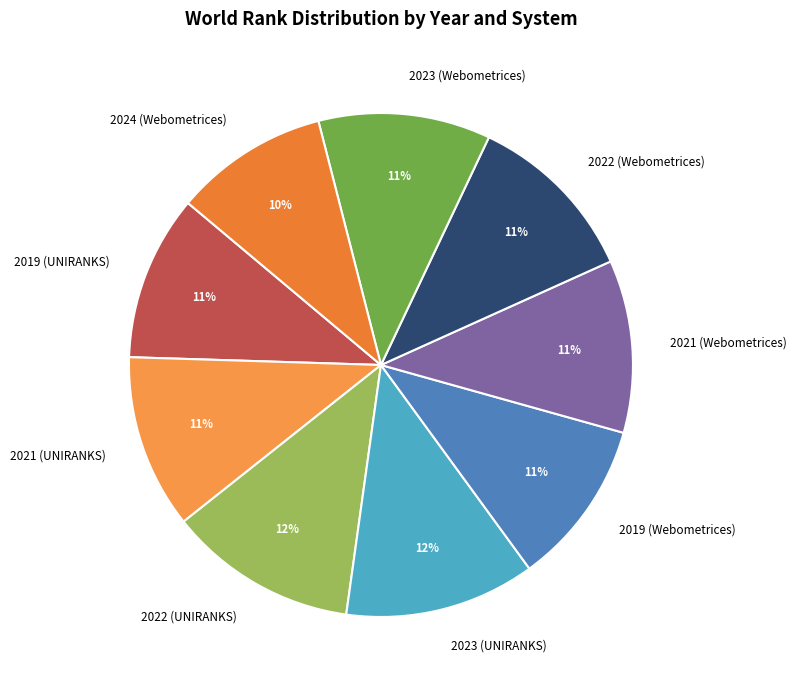

To the nearest percent, what is the difference between the largest and smallest slice percentages?

2%